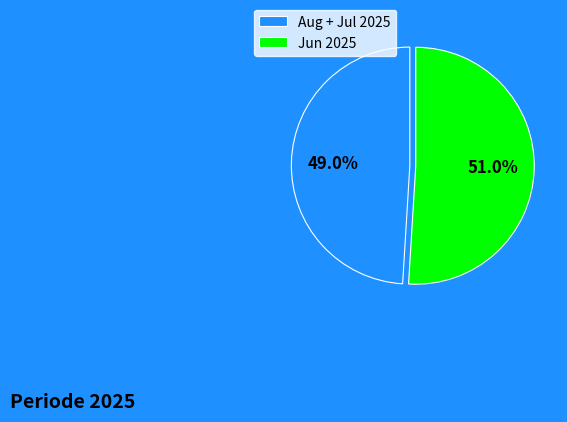

What is the ratio of the value at Aug + Jul 2025 to the value at Jun 2025?

1.0